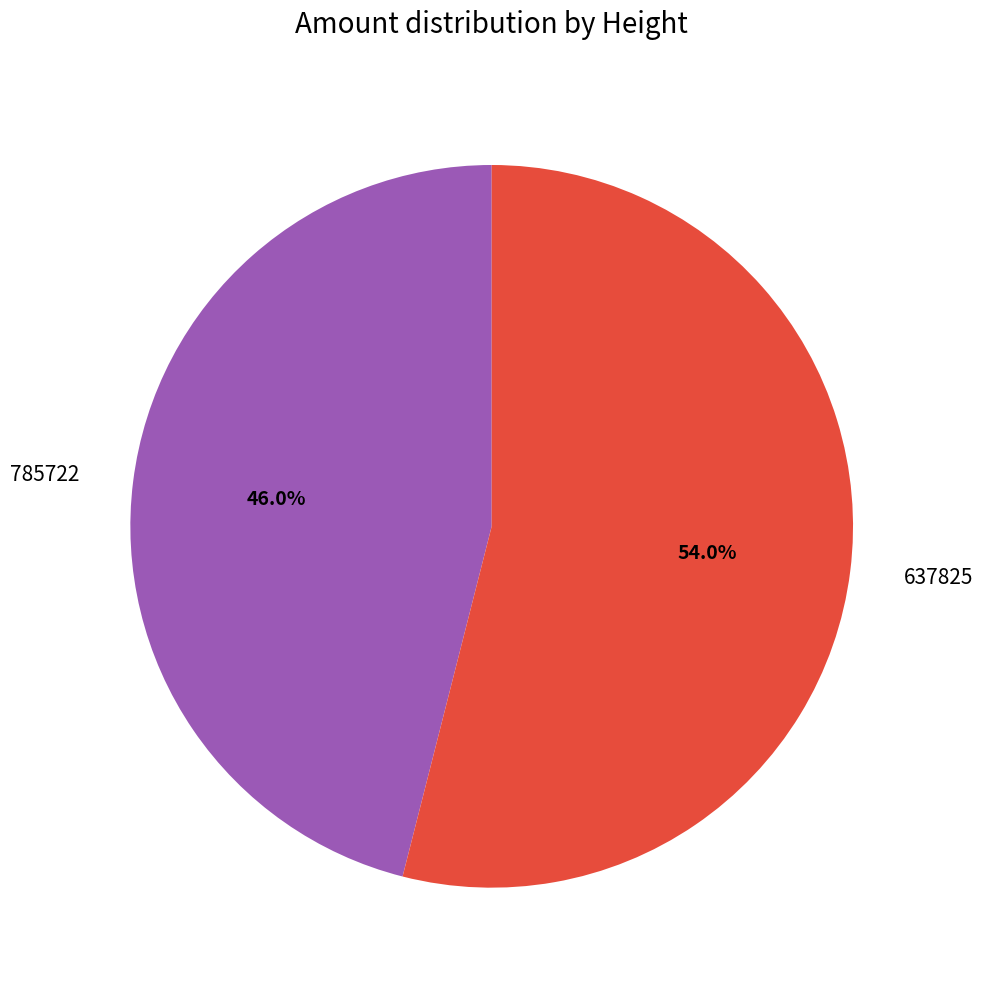

What is the smallest slice in the pie chart?

785722